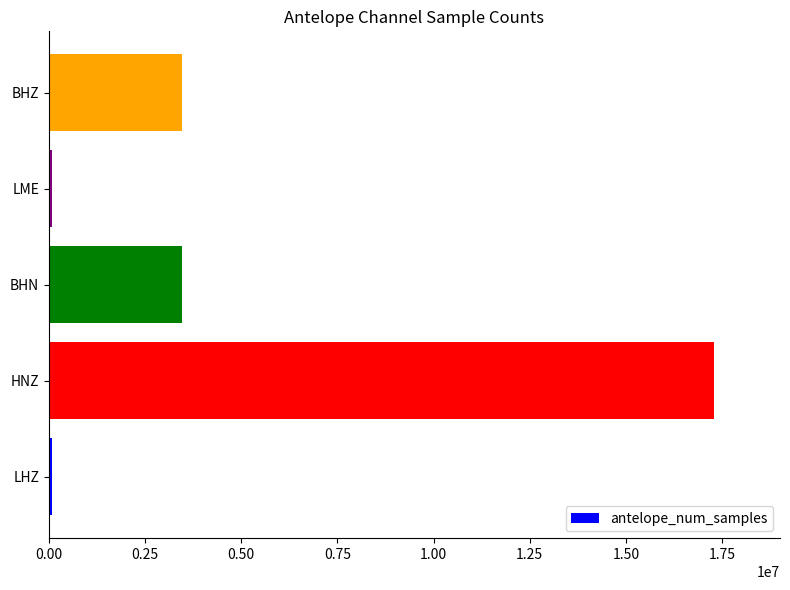

What value does the data have at HNZ?

17279999